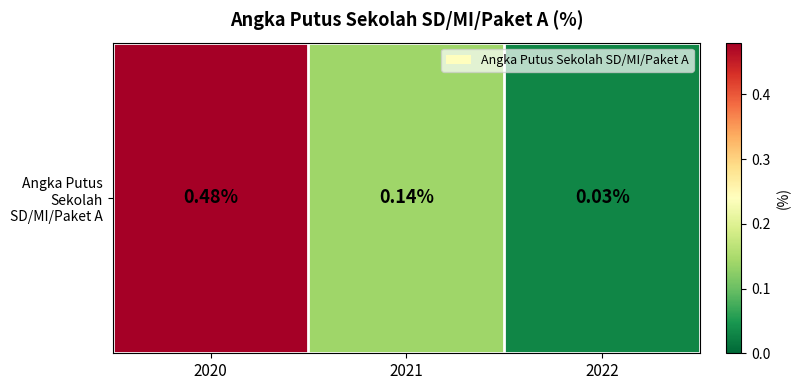

List the labels in order of value, largest first.

2020, 2021, 2022